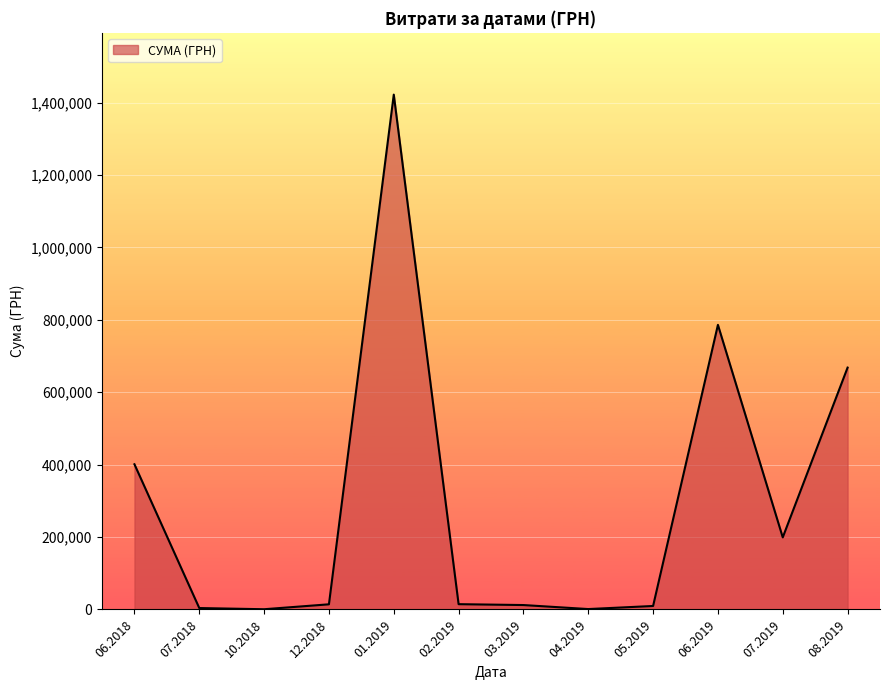

What is the change in value from 01.2019 to 06.2019?

-636080.0